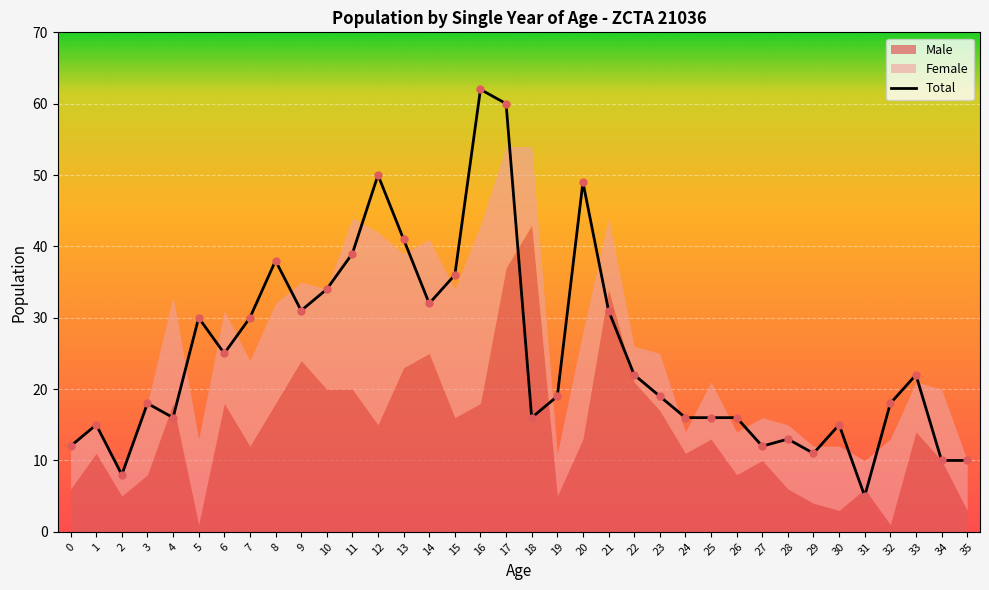

What is the change in value from 5 to 34?

-20